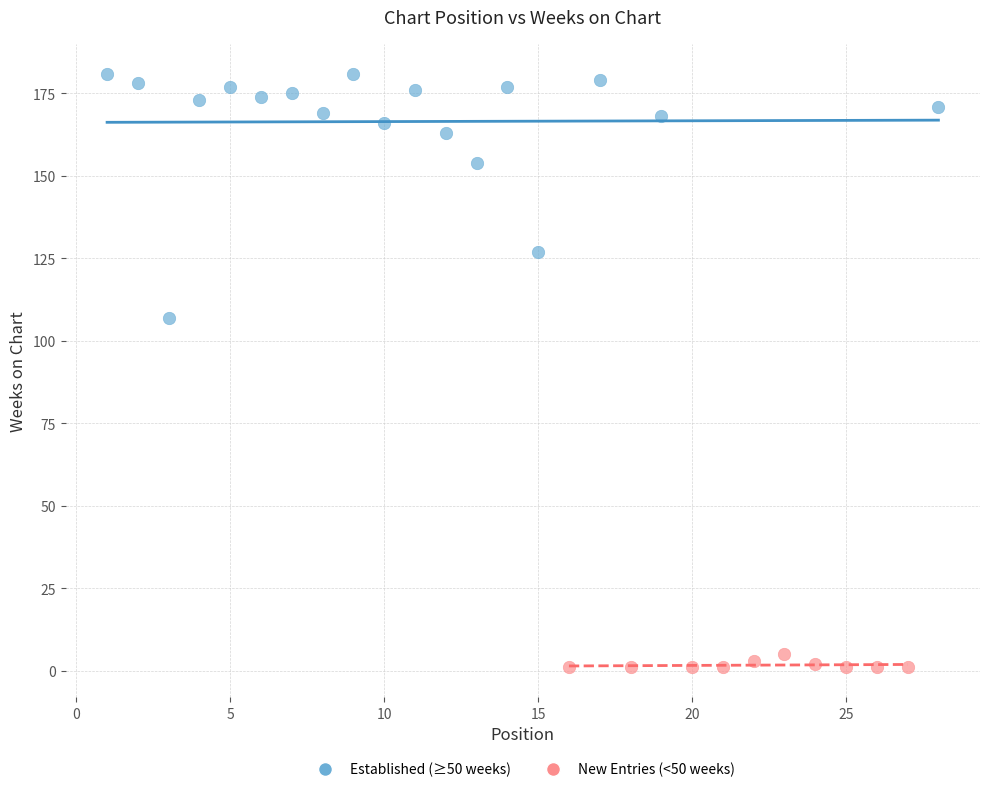

Which series has the widest spread of Y values?

Established (≥50 weeks)